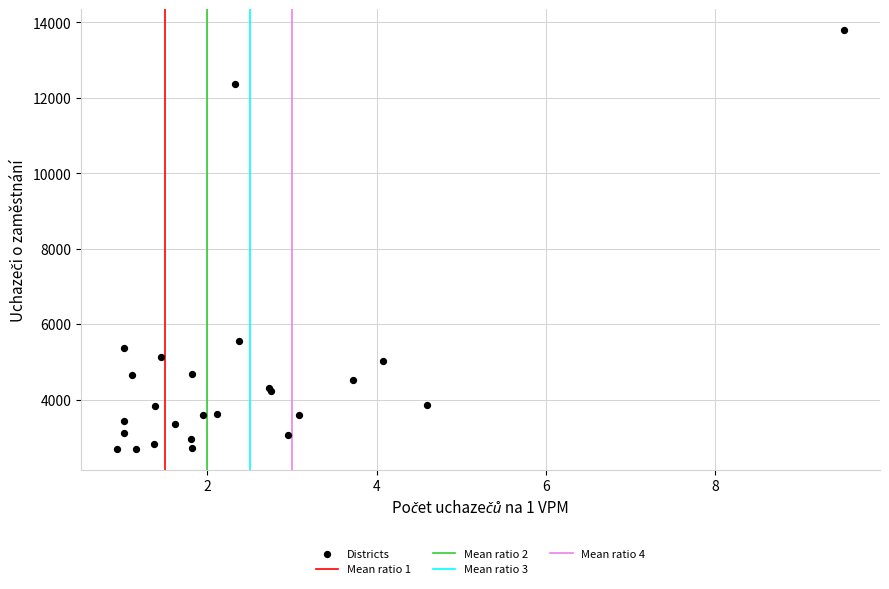

What Y value in the scatter plot is closest to 8241?

5563